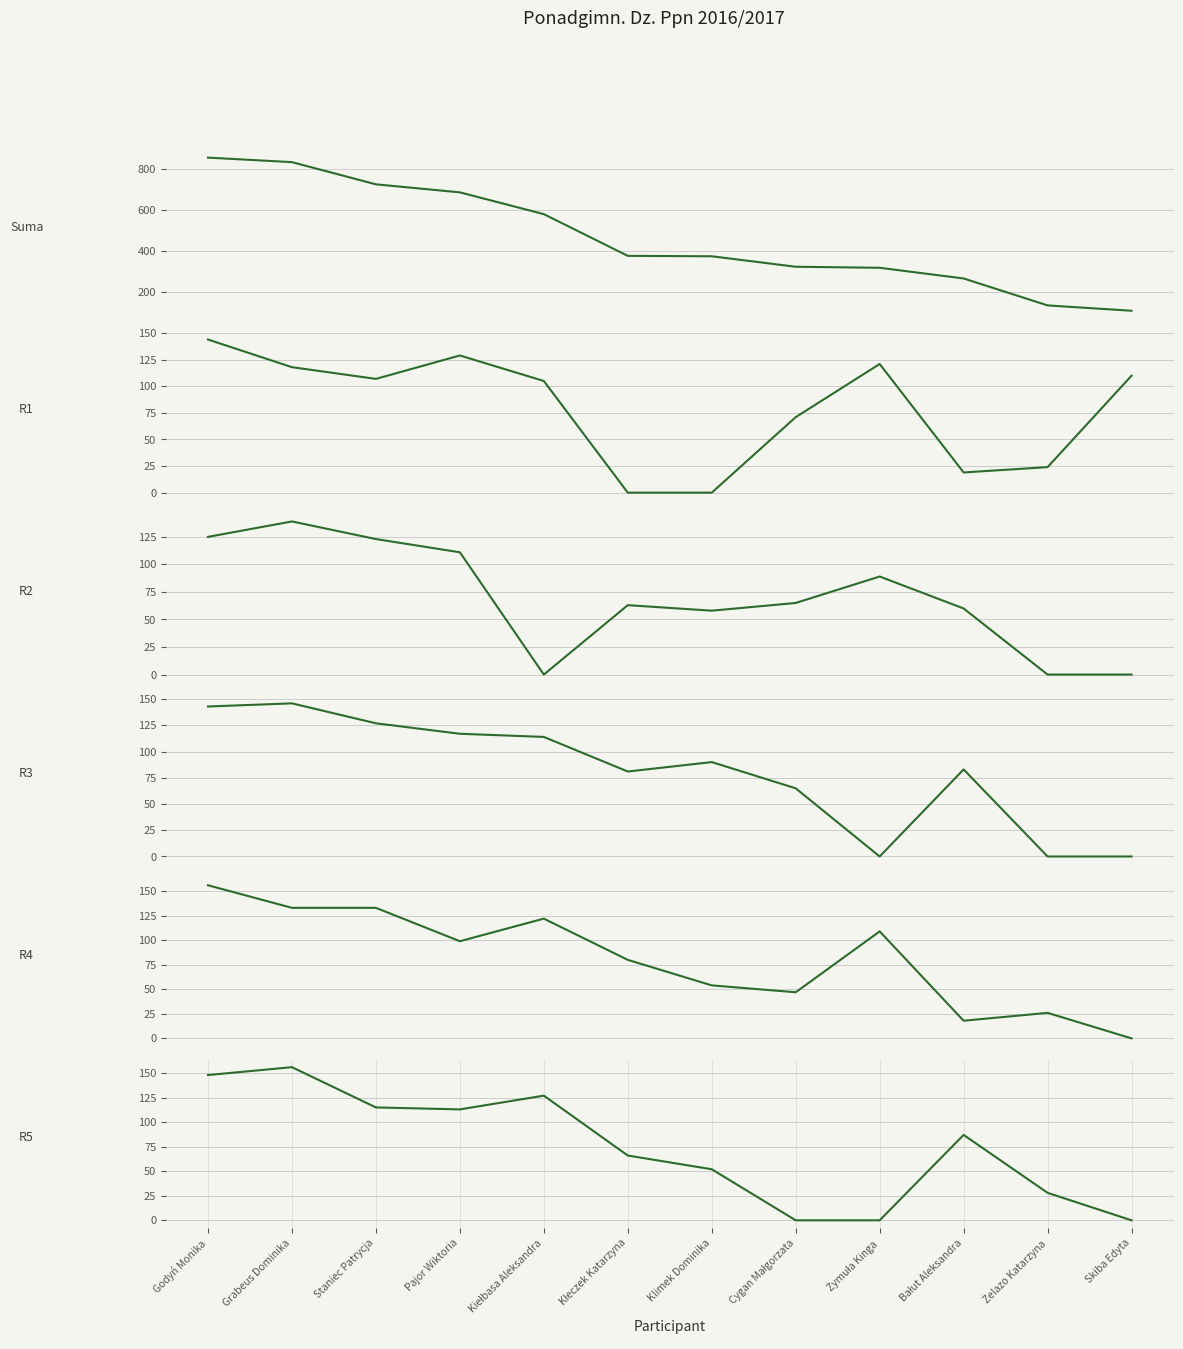

What are all the series names shown in the legend?

Suma, R1, R2, R3, R4, R5